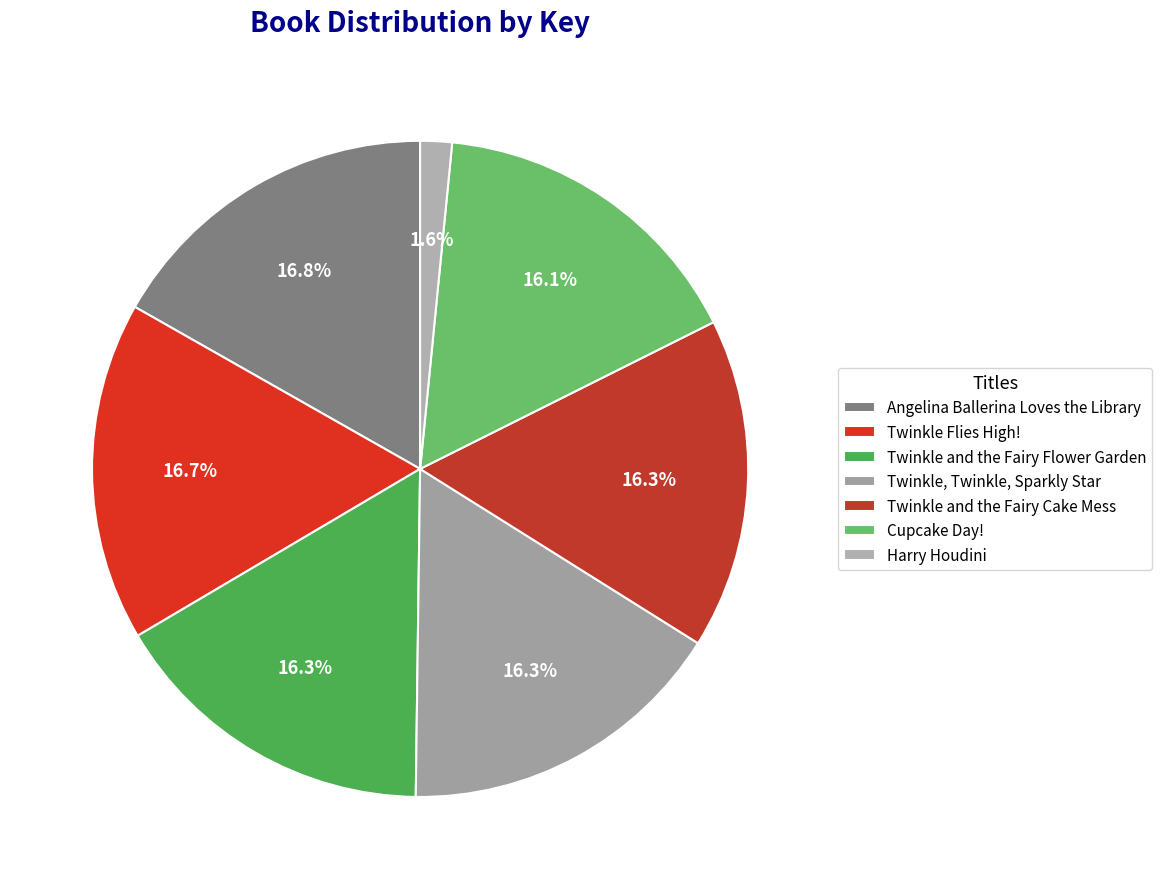

How many segments does this pie chart have?

7